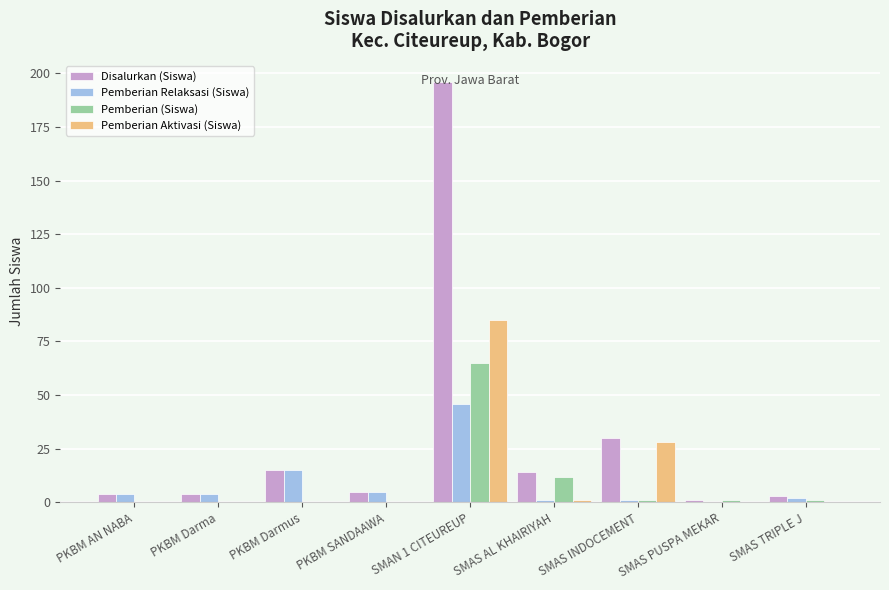

Between PKBM AN NABA and SMAS INDOCEMENT, which series saw the biggest shift?

Pemberian Aktivasi (Siswa)